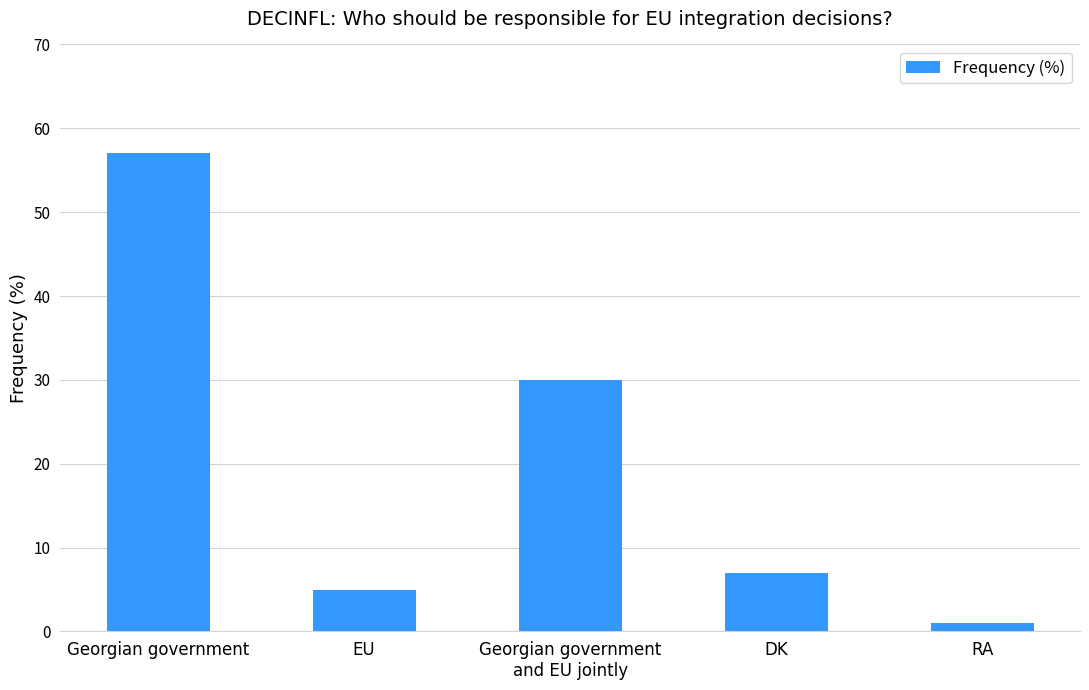

How many bars are there in total?

5